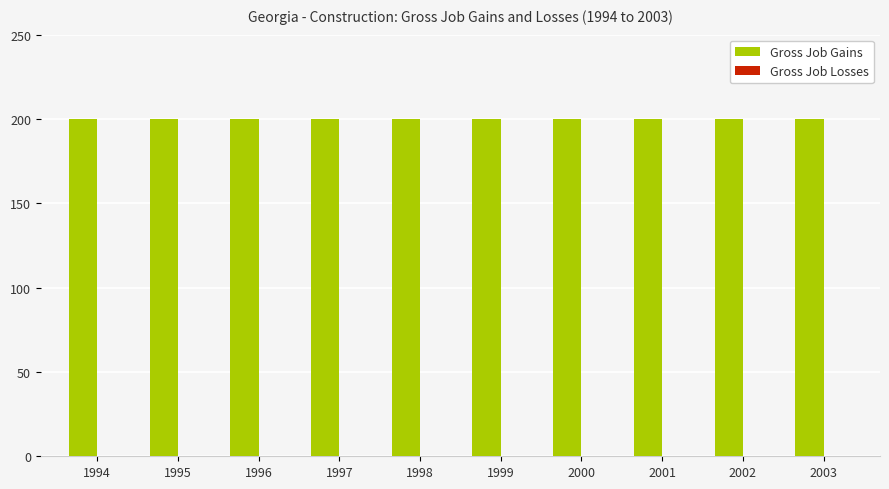

How many bars are there in total?

20